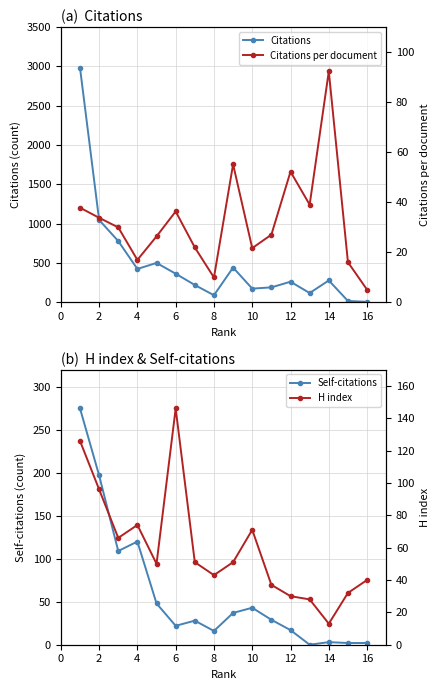

Where is the first local maximum for Self-citations?

4